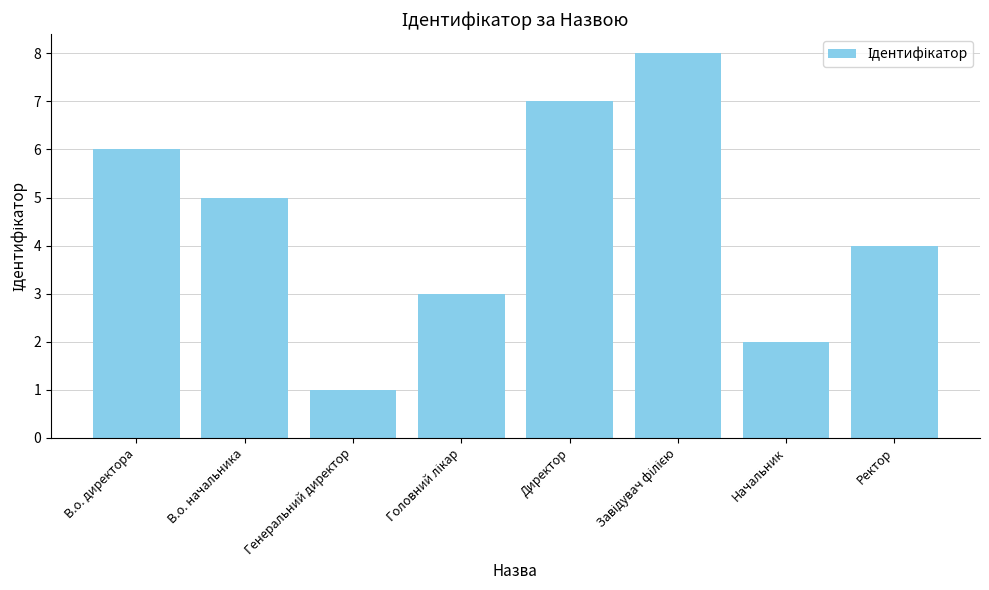

What is the difference between the values at Директор and В.о. директора?

1